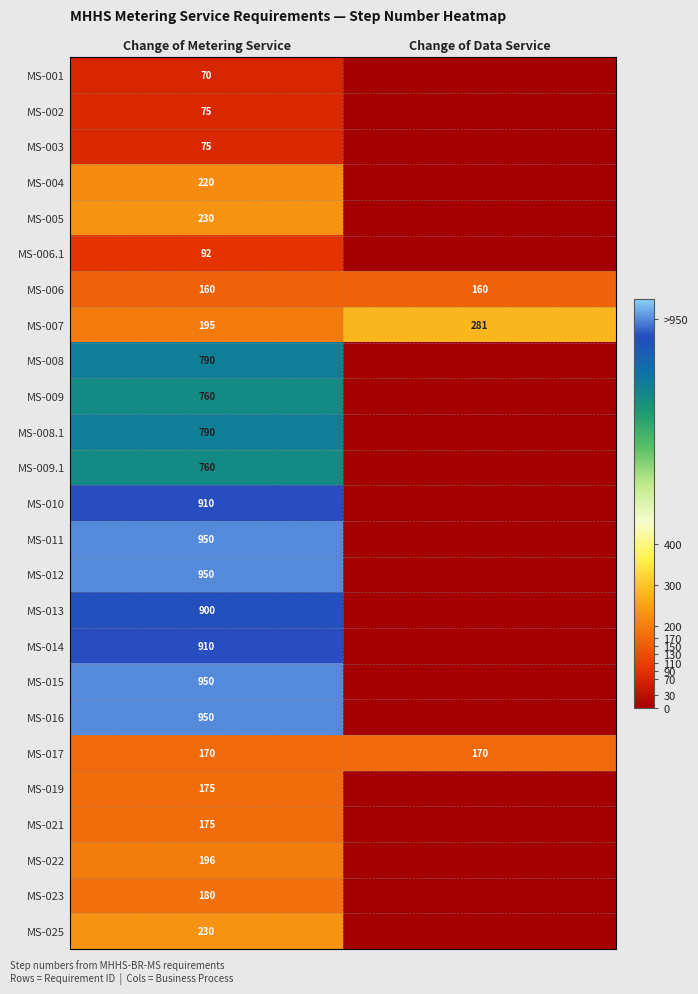

Is the value of MS-001 at Change of Metering Service greater than the value of MS-003 at Change of Metering Service?

No